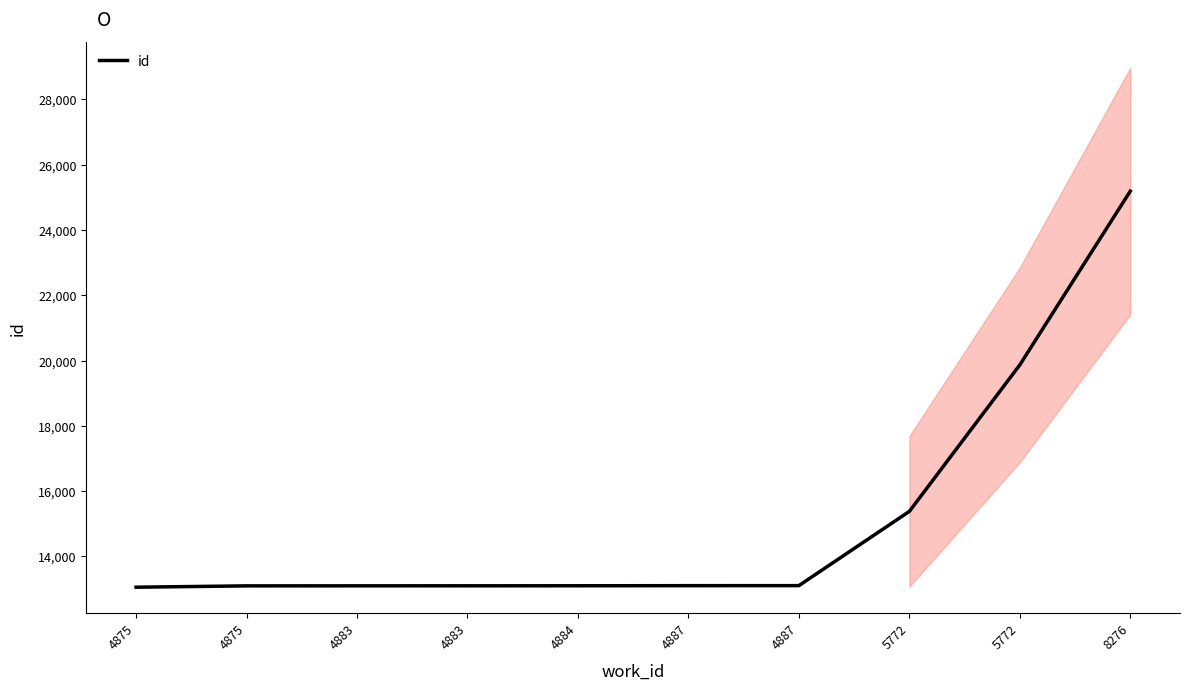

List the labels in order of value, largest first.

8276, 5772, 5772, 4887, 4887, 4884, 4883, 4883, 4875, 4875